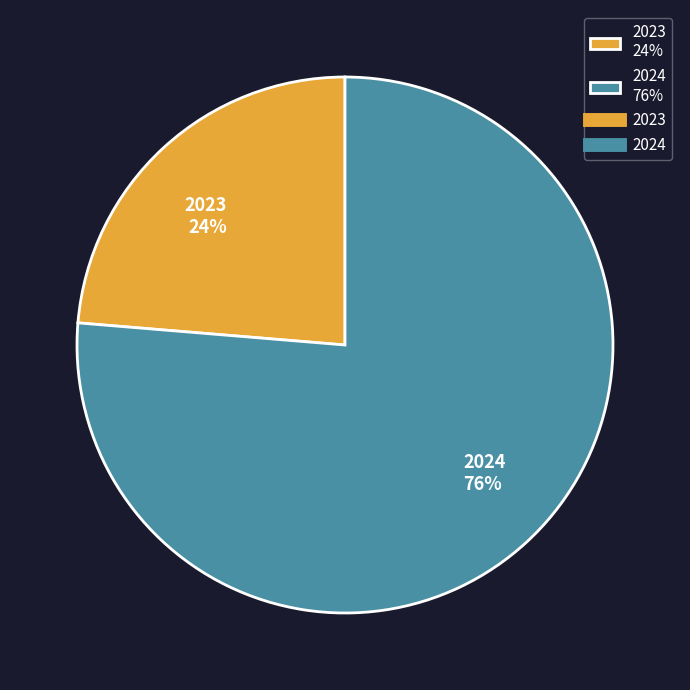

Does 2024 account for over 50% of the chart?

Yes